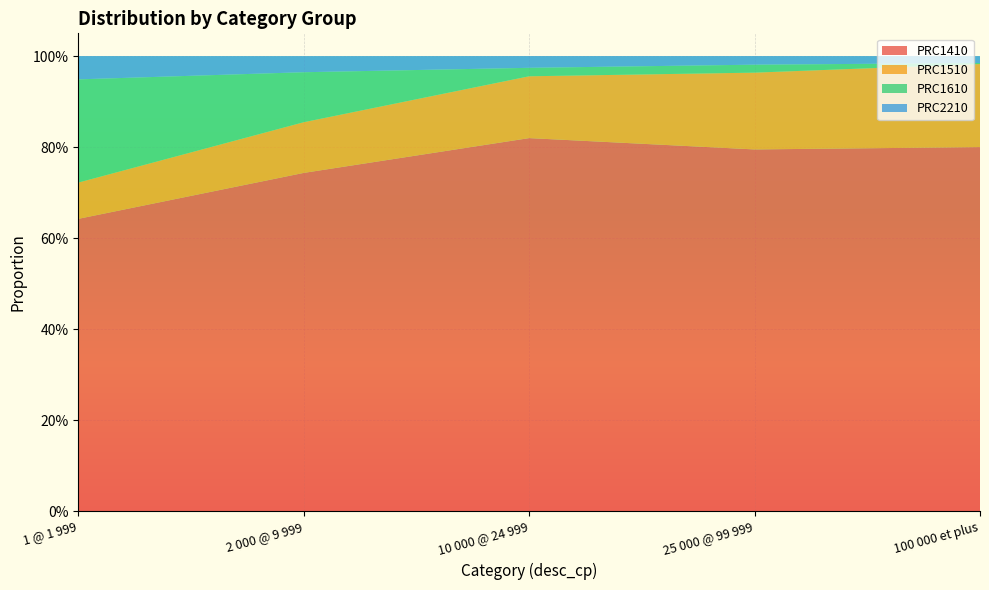

Reading left to right, what are all the values shown in this chart?

PRC1410: 1 @ 1 999=0.6	2 000 @ 9 999=0.7	10 000 @ 24 999=0.8	25 000 @ 99 999=0.8	100 000 et plus=0.8
PRC1510: 1 @ 1 999=0.1	2 000 @ 9 999=0.1	10 000 @ 24 999=0.1	25 000 @ 99 999=0.2	100 000 et plus=0.2
PRC1610: 1 @ 1 999=0.2	2 000 @ 9 999=0.1	10 000 @ 24 999=0.0	25 000 @ 99 999=0.0	100 000 et plus=0.0
PRC2210: 1 @ 1 999=0.1	2 000 @ 9 999=0.0	10 000 @ 24 999=0.0	25 000 @ 99 999=0.0	100 000 et plus=0.0